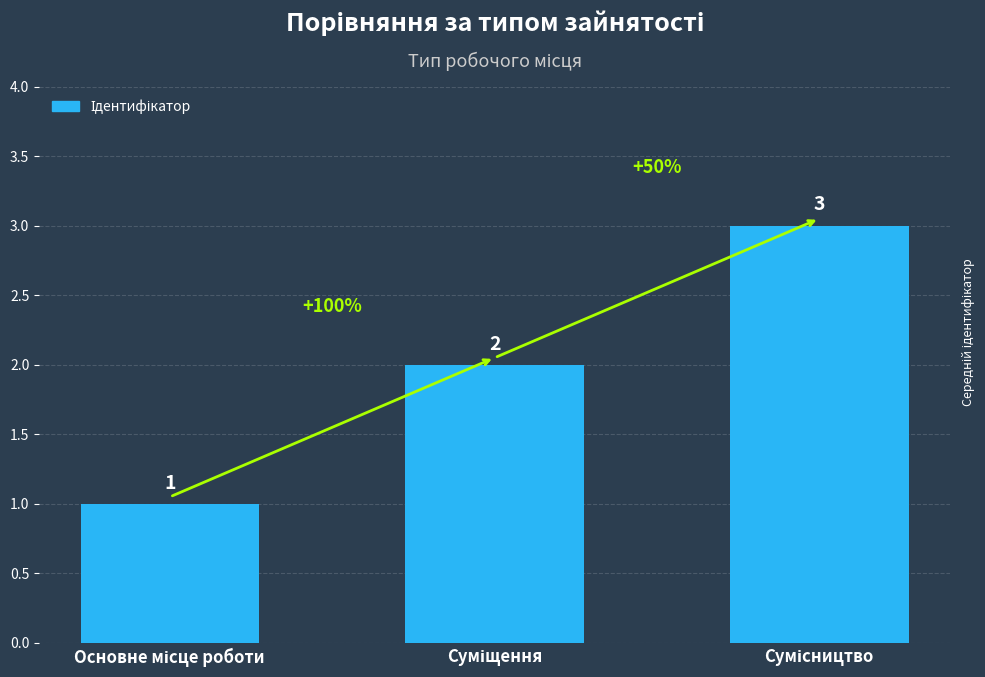

What is the value of the 2nd bar from the left?

2